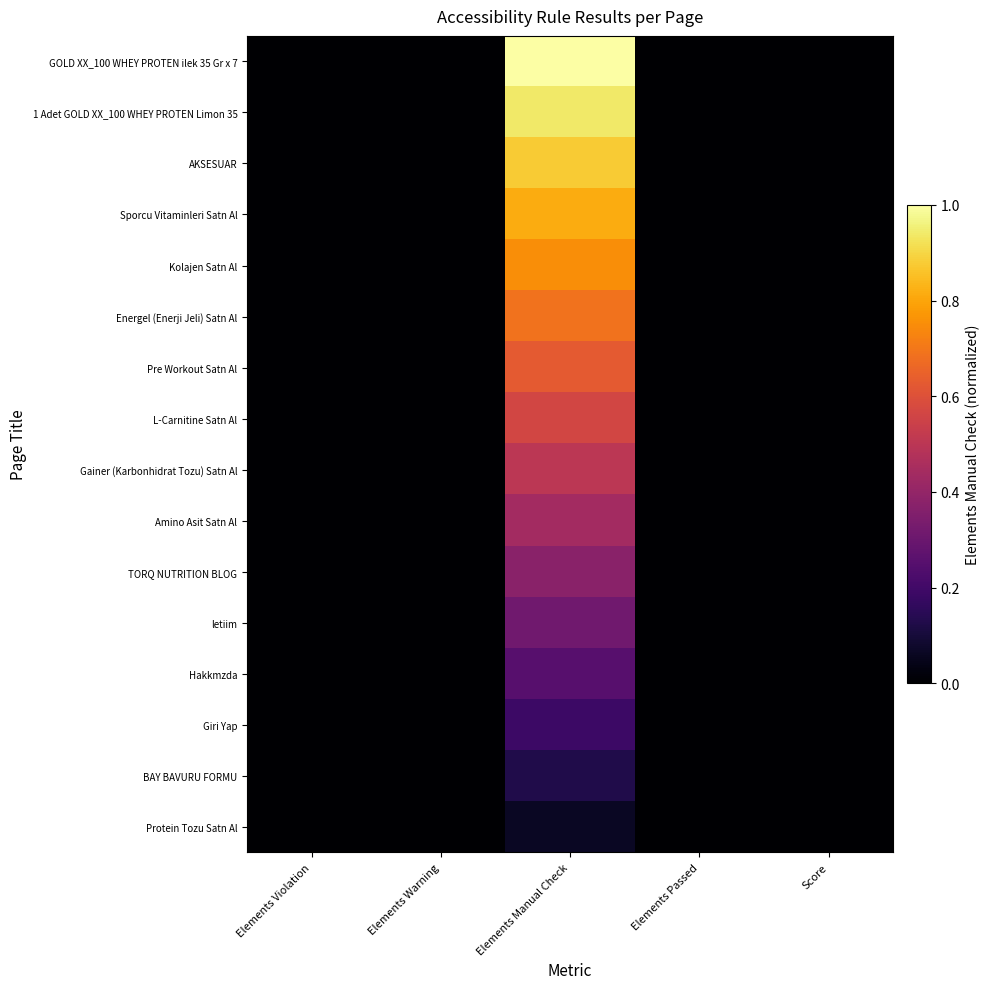

At how many categories does at least one series exceed 0?

1